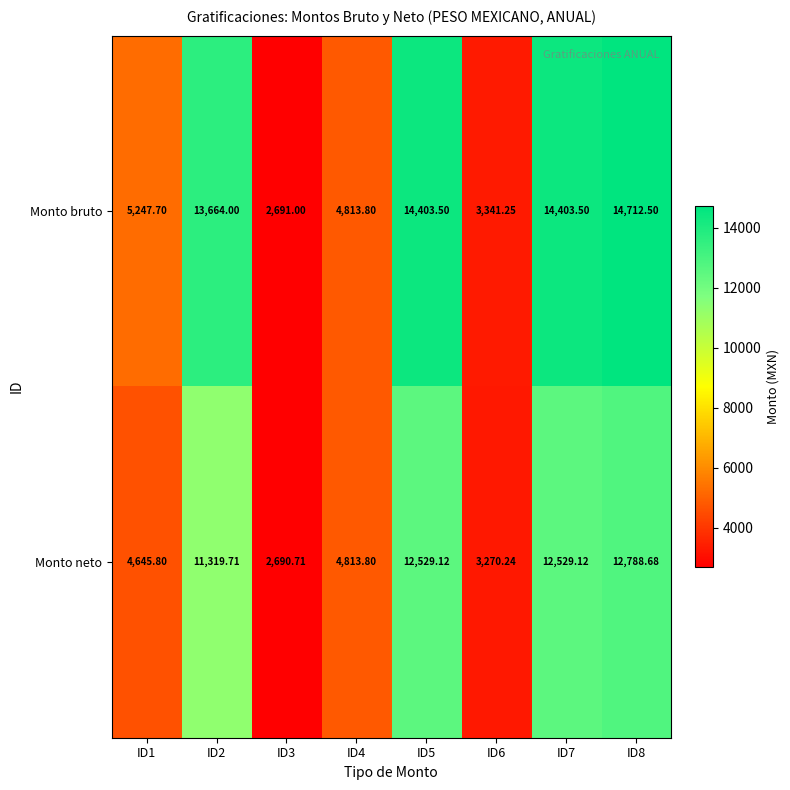

List the series in order of their overall mean, highest first.

Monto bruto, Monto neto